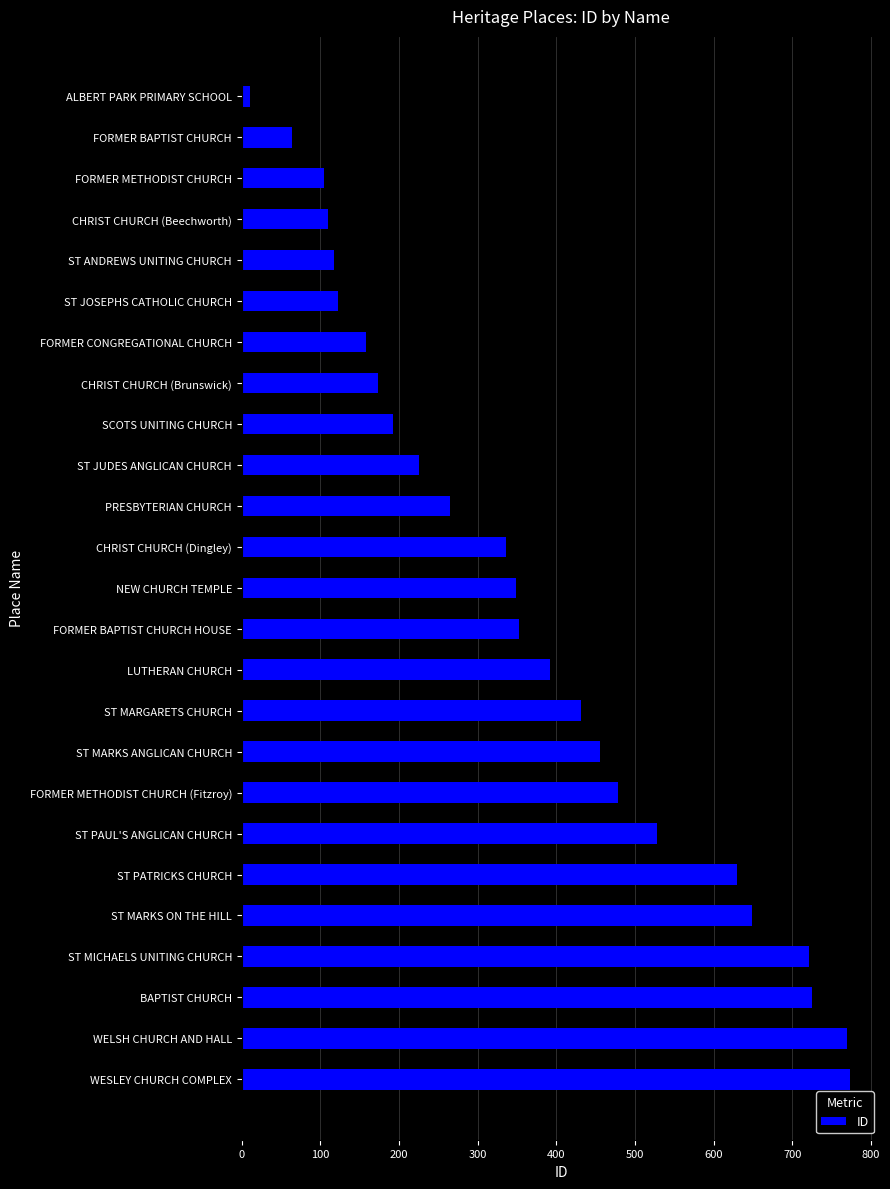

What is the difference between the second highest and second lowest values?

706